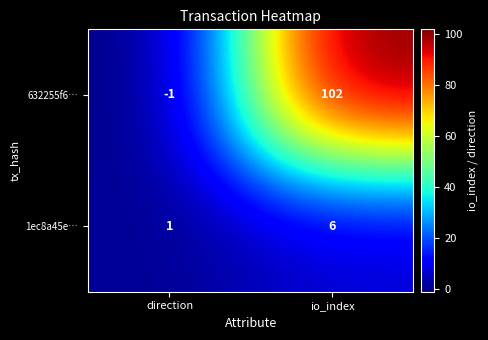

The value of 632255f6… at direction is -1. True or false?

True